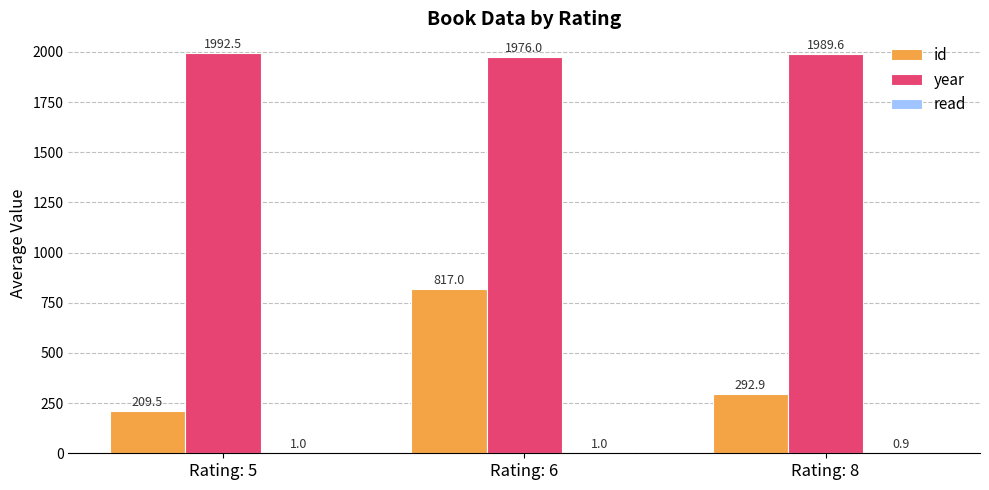

Are the bars grouped side by side (vs. stacked)?

Yes